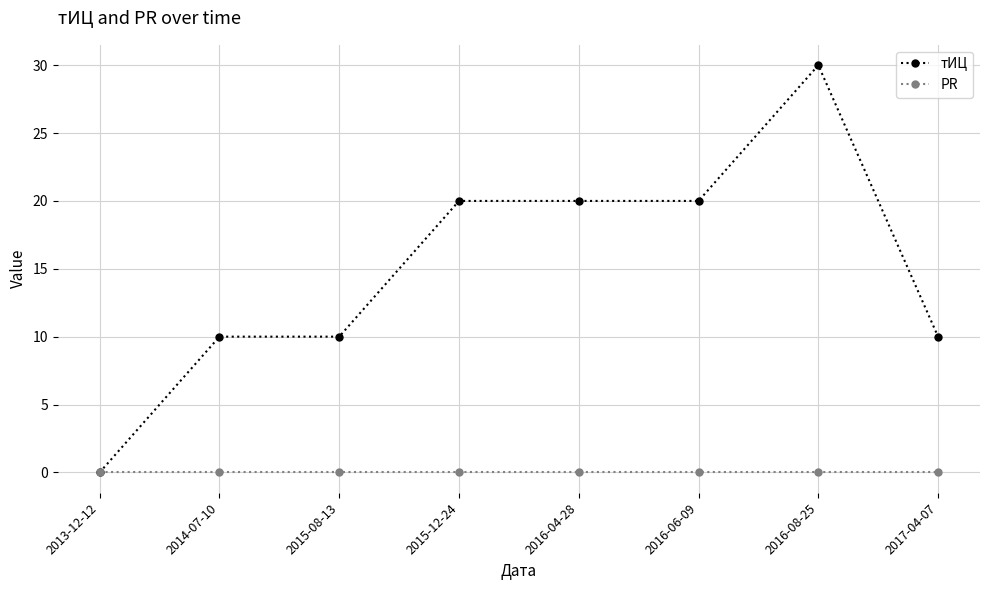

At how many categories does at least one series exceed 5?

7